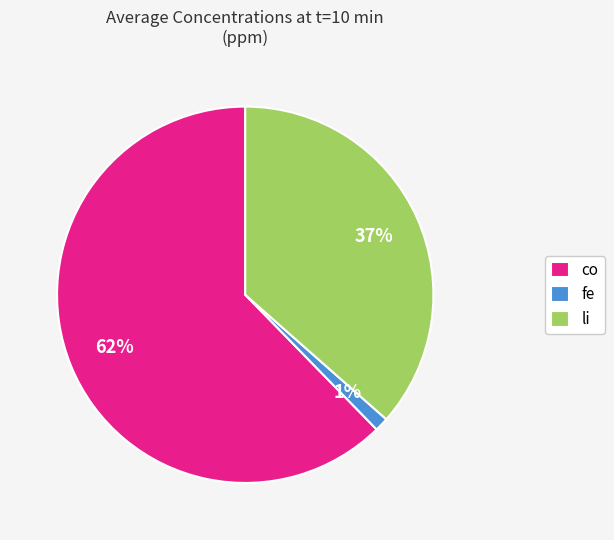

How many segments does this pie chart have?

3